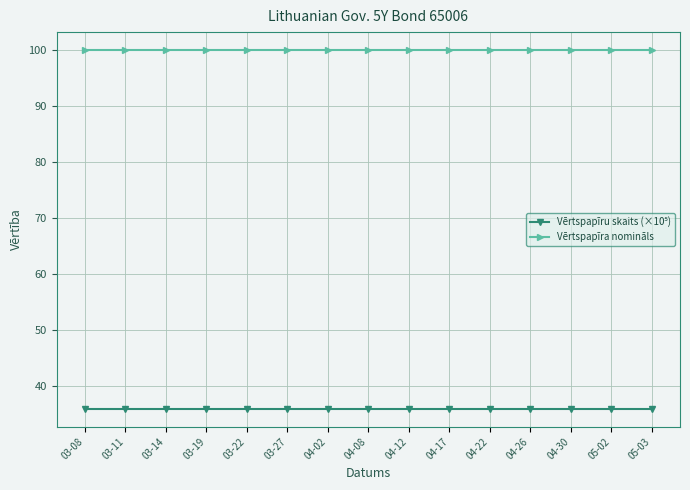

What is the lowest value of the Vērtspapīra nomināls series?

100